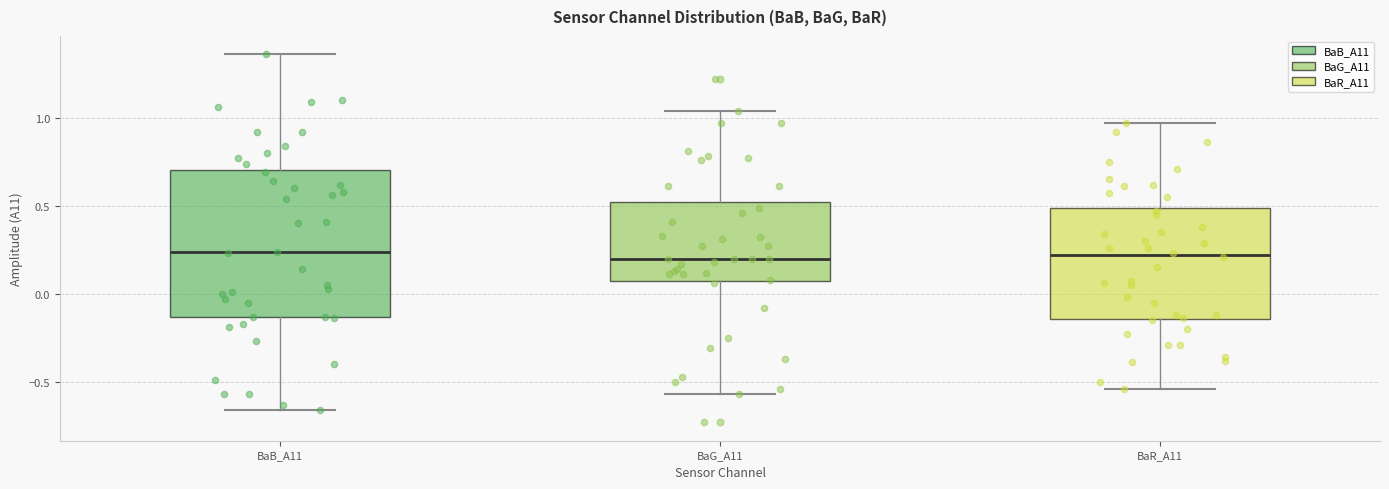

Where is the lower edge of the box for BaR_A11 on the y-axis? The values are not printed on the chart, so give them approximately, as read against the axis.

-0.15